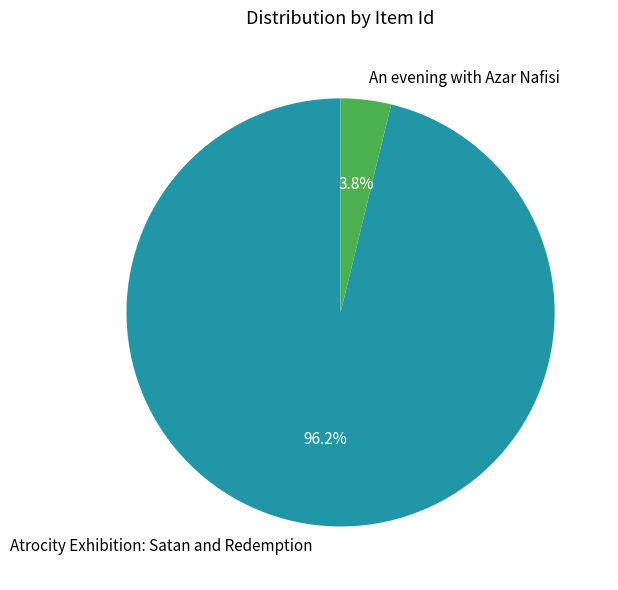

Is Atrocity Exhibition: Satan and Redemption the majority of the pie?

Yes